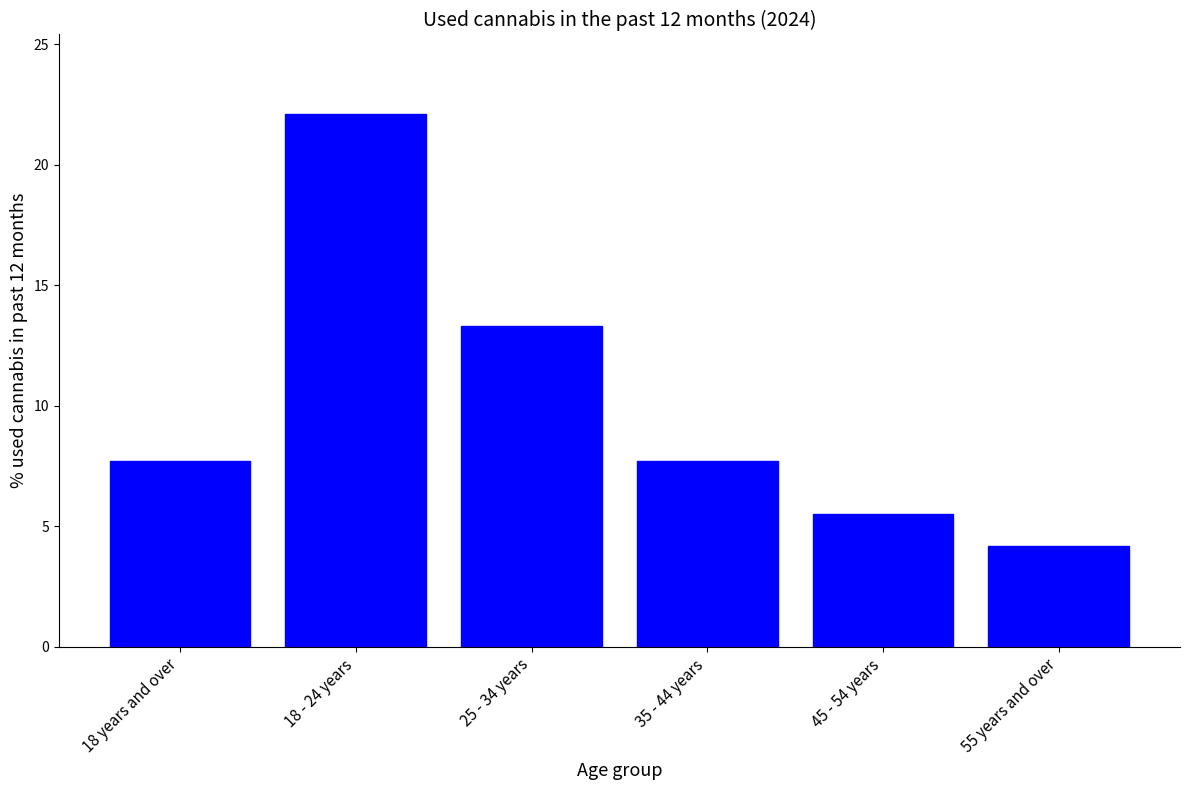

Between 55 years and over and 18 - 24 years, which is larger?

18 - 24 years